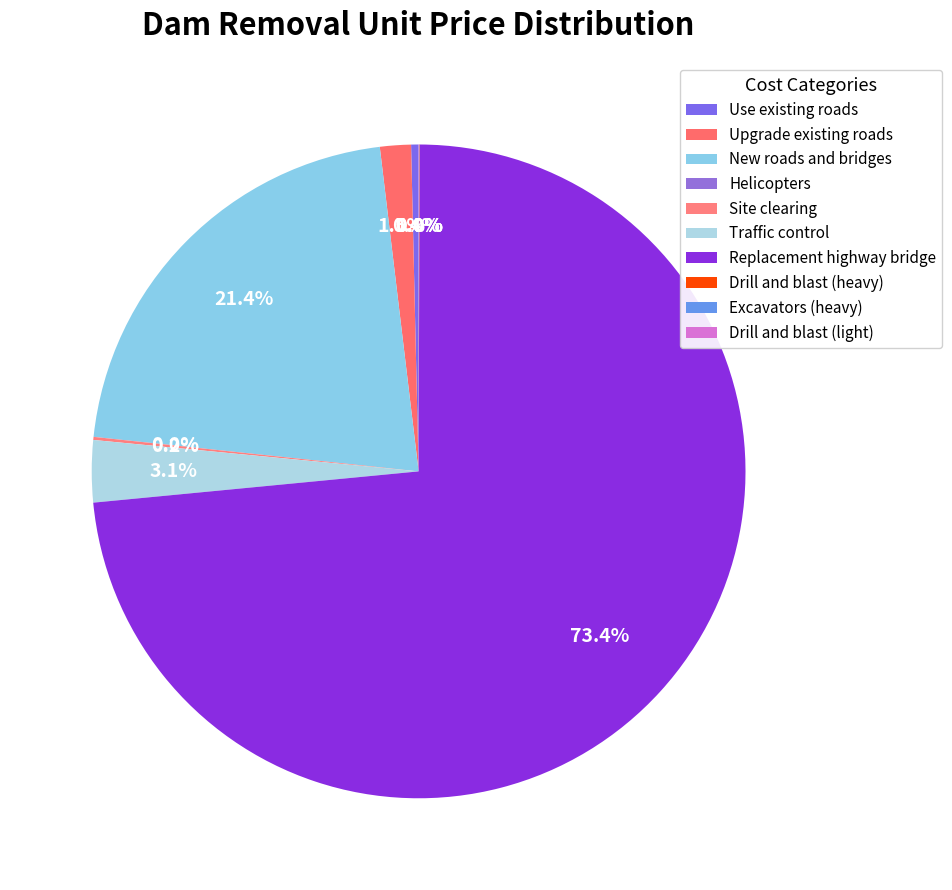

Which slice is the largest?

Replacement highway bridge